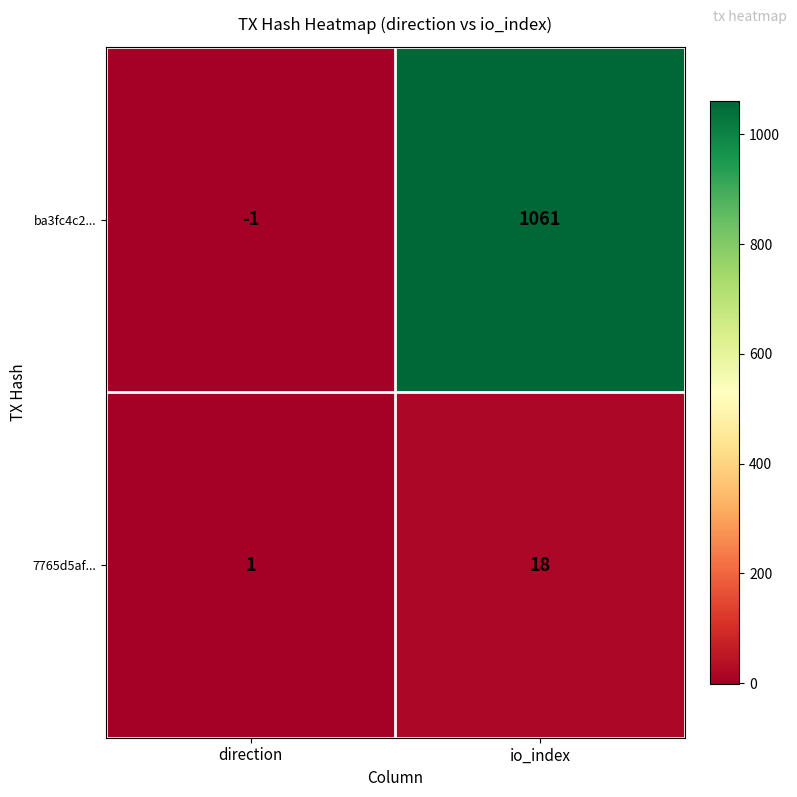

Reading left to right, what are all the values shown in this chart?

ba3fc4c2...: direction=-1	io_index=1061
7765d5af...: direction=1	io_index=18